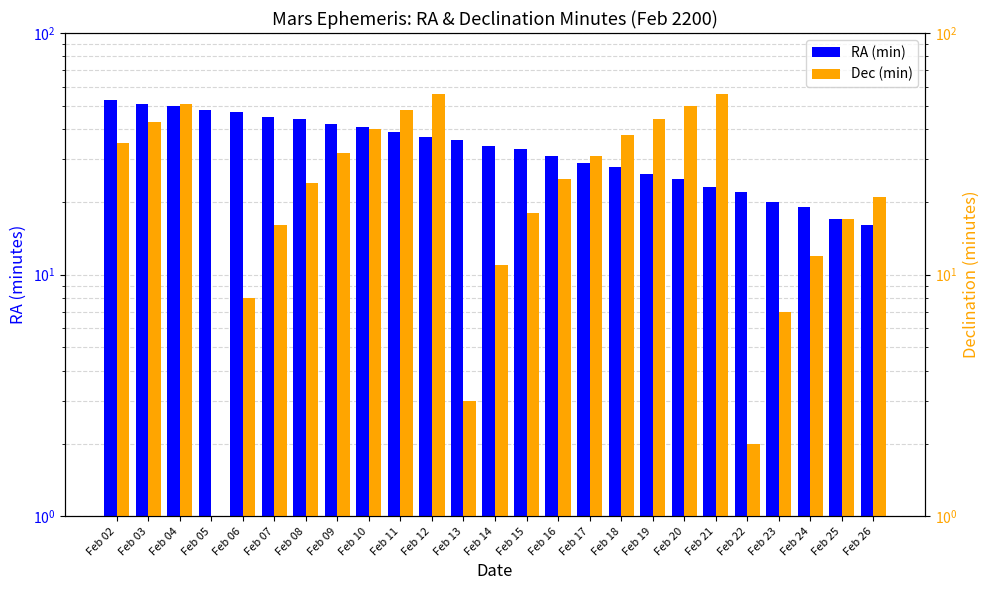

What is the spread (max minus min) of values at Feb 24?

7